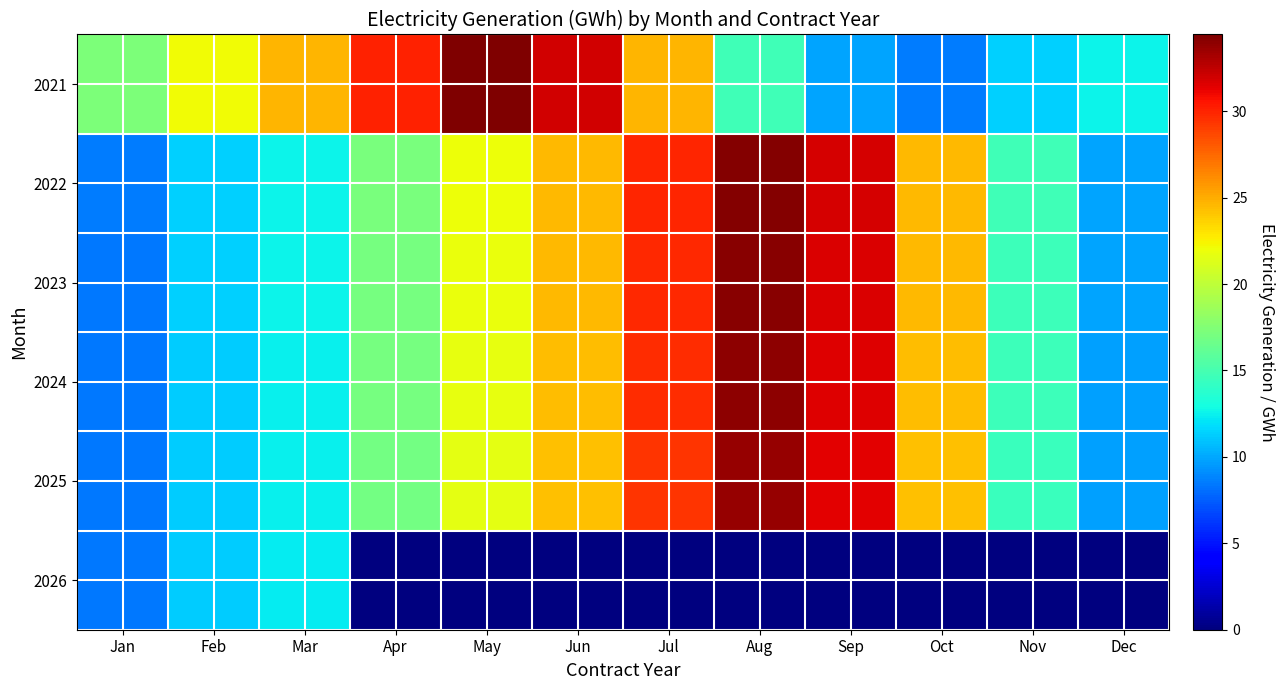

Reading left to right, extract all data points from this chart.

2021: Jan=17.2	Feb=22.1	Mar=24.7	Apr=30.0	May=34.4	Jun=32.0	Jul=24.7	Aug=14.8	Sep=9.9	Oct=8.5	Nov=11.4	Dec=12.6
2022: Jan=8.5	Feb=11.4	Mar=12.6	Apr=17.1	May=22.0	Jun=24.6	Jul=29.9	Aug=34.3	Sep=31.9	Oct=24.6	Nov=14.7	Dec=9.9
2023: Jan=8.5	Feb=11.3	Mar=12.5	Apr=17.0	May=21.8	Jun=24.5	Jul=29.7	Aug=34.1	Sep=31.7	Oct=24.5	Nov=14.6	Dec=9.8
2024: Jan=8.4	Feb=11.3	Mar=12.5	Apr=17.0	May=21.7	Jun=24.4	Jul=29.6	Aug=33.9	Sep=31.5	Oct=24.4	Nov=14.6	Dec=9.8
2025: Jan=8.4	Feb=11.2	Mar=12.4	Apr=16.9	May=21.6	Jun=24.2	Jul=29.4	Aug=33.8	Sep=31.4	Oct=24.2	Nov=14.5	Dec=9.7
2026: Jan=8.3	Feb=11.2	Mar=12.4	Apr=0.0	May=0.0	Jun=0.0	Jul=0.0	Aug=0.0	Sep=0.0	Oct=0.0	Nov=0.0	Dec=0.0